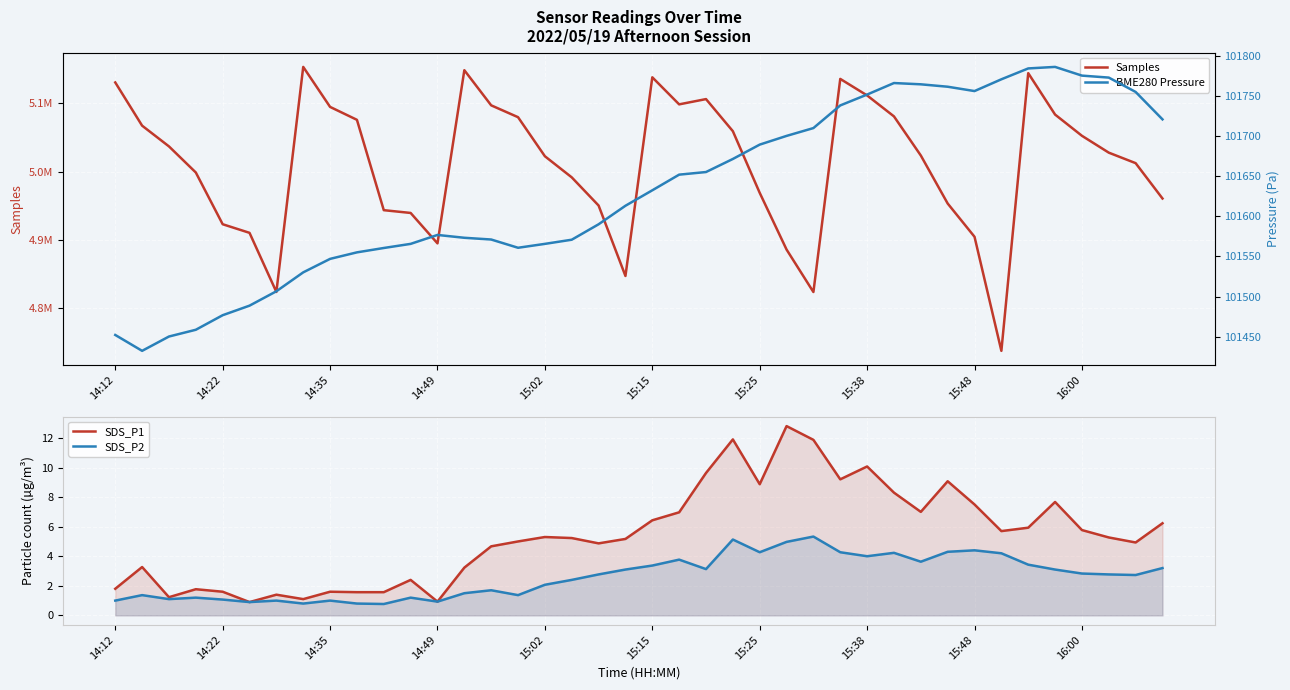

What is the lowest value of the SDS_P2 series?

0.8